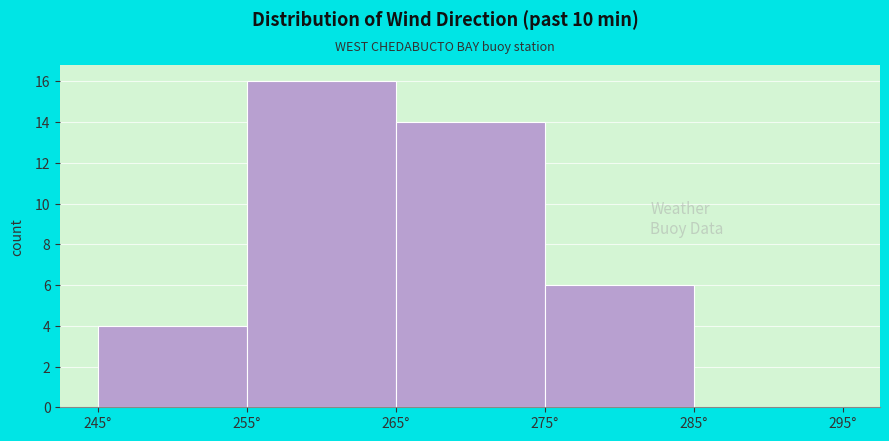

What is the height of the bar covering 255 to 265 on the x-axis? The values are not printed on the chart, so give them approximately, as read against the axis.

16